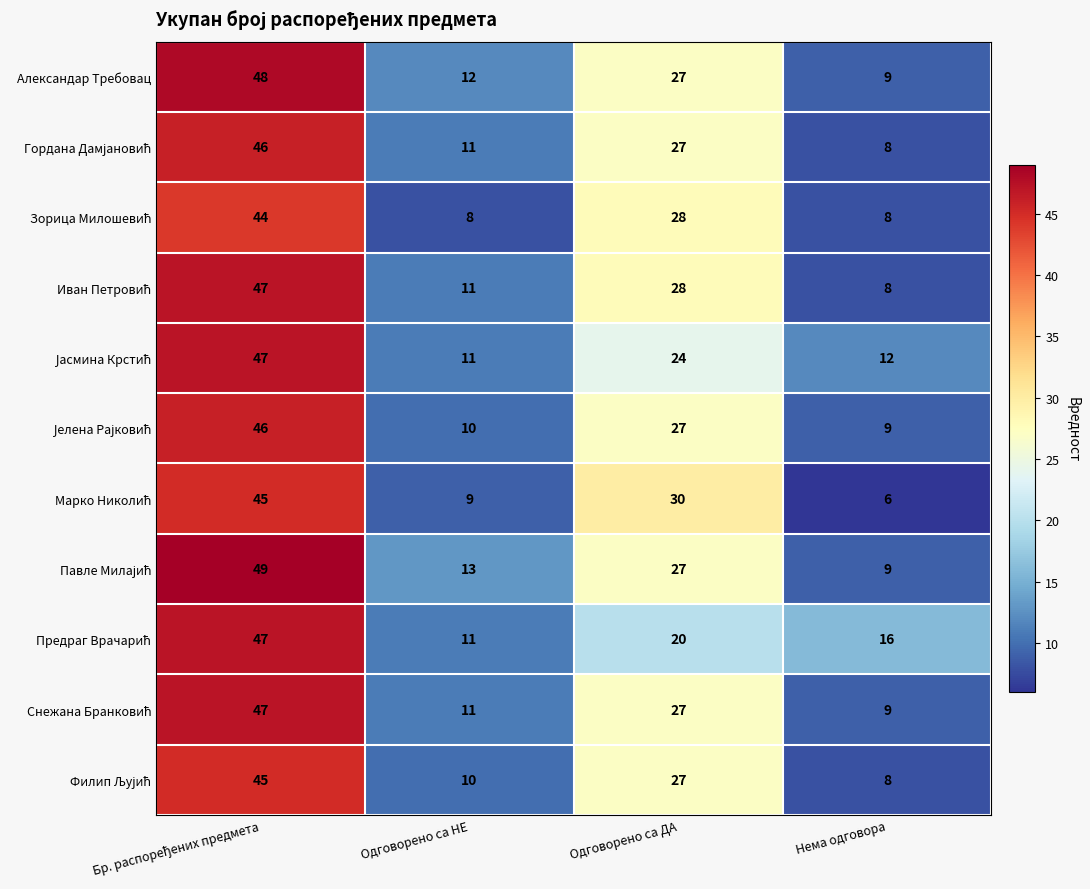

What is the total value across all series at Одговорено са ДА?

292